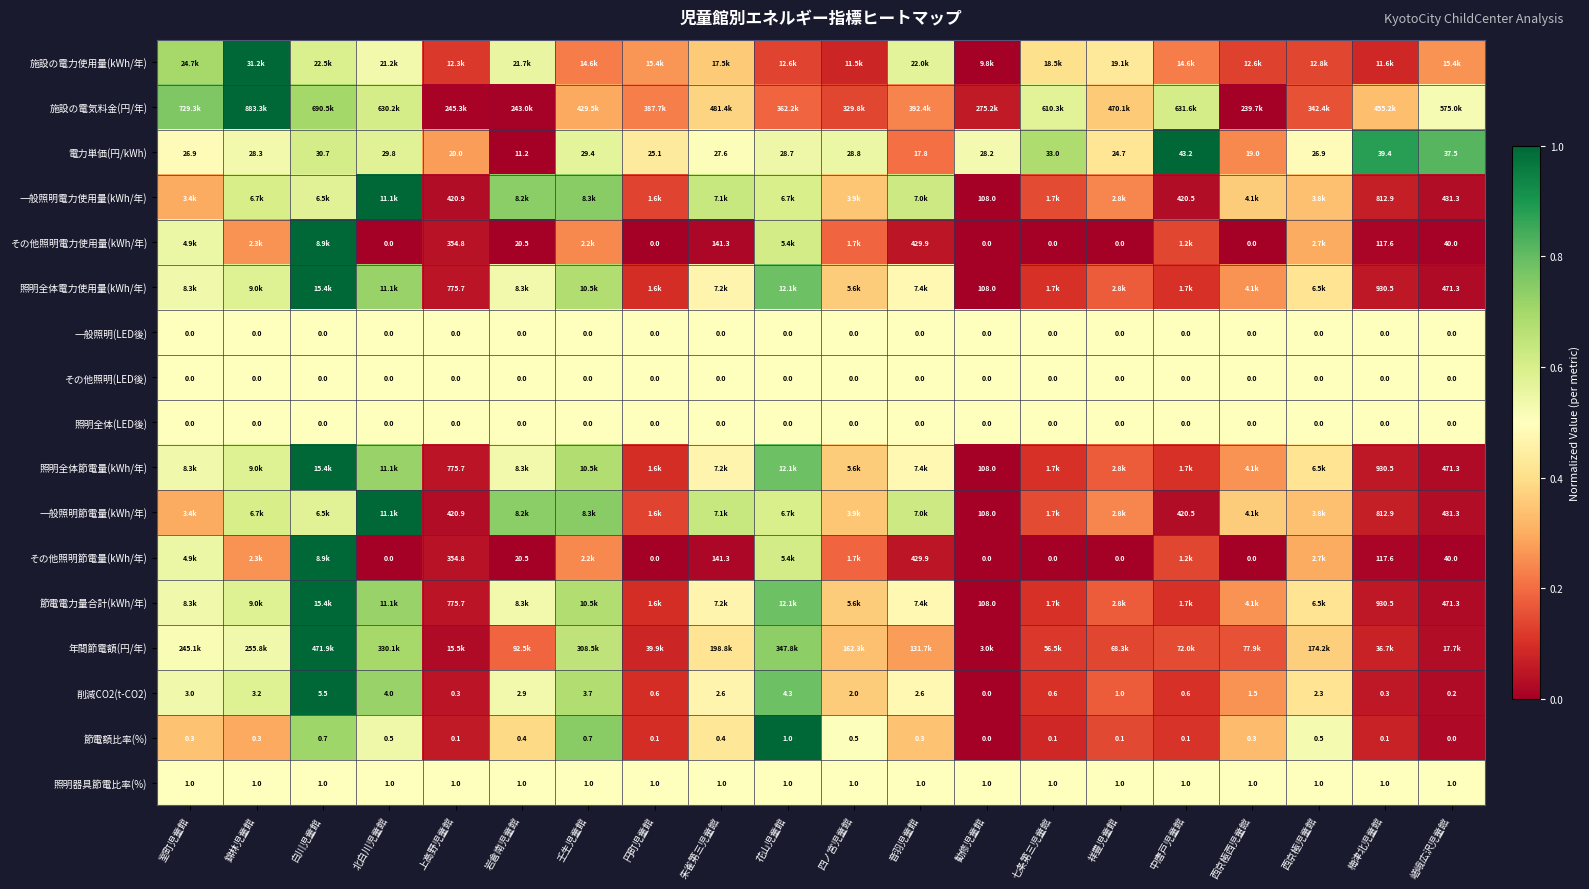

Is the value of 節電額比率(%) at 梅津北児童館 greater than the value of その他照明節電量(kWh/年) at 嵯峨広沢児童館?

No